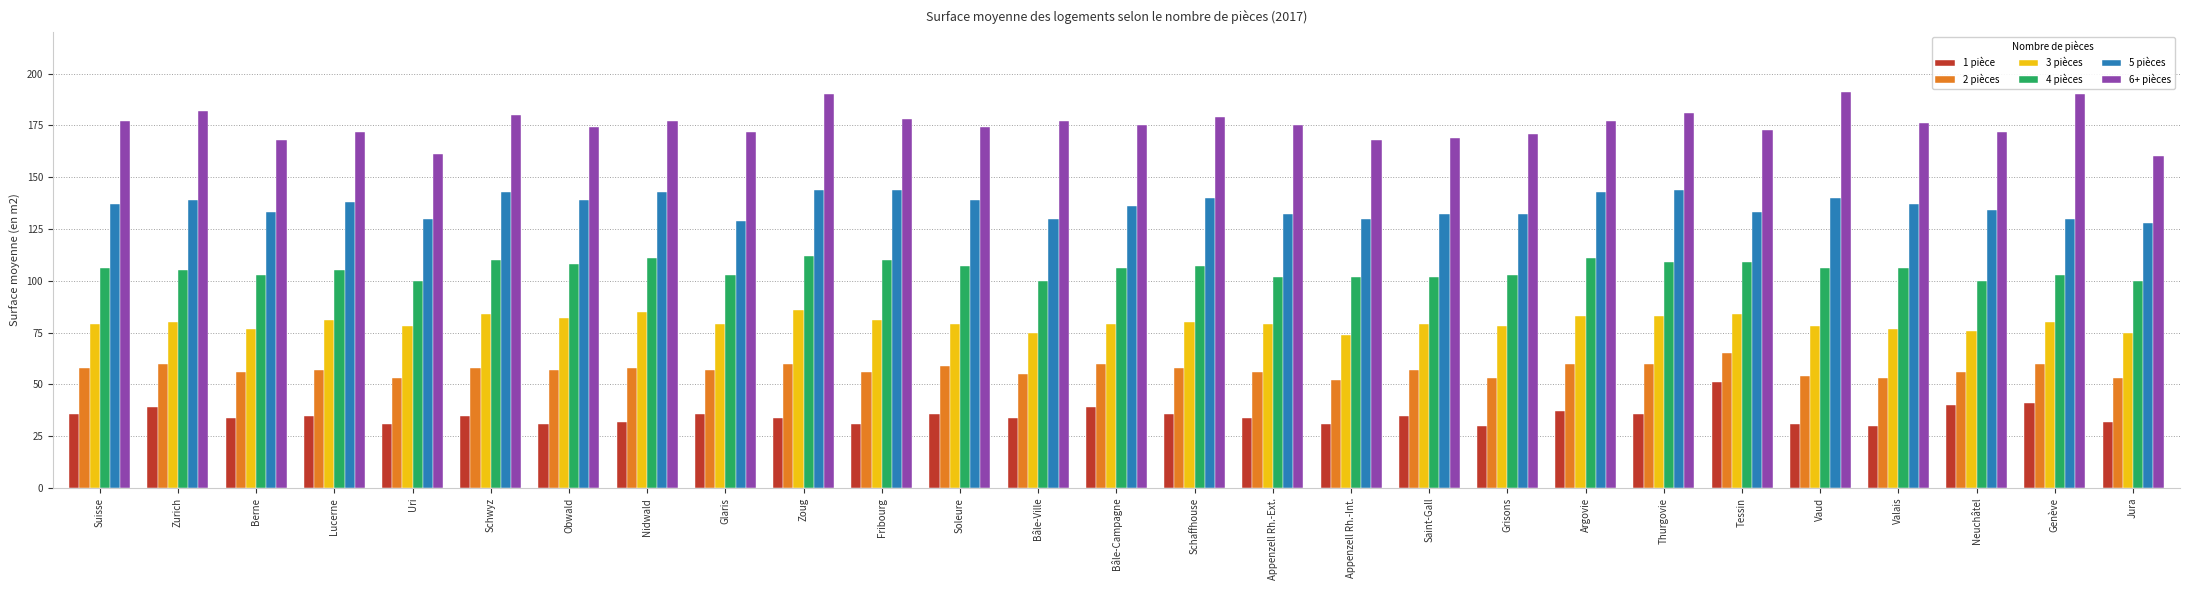

What are all the series names shown in the legend?

1 pièce, 2 pièces, 3 pièces, 4 pièces, 5 pièces, 6+ pièces